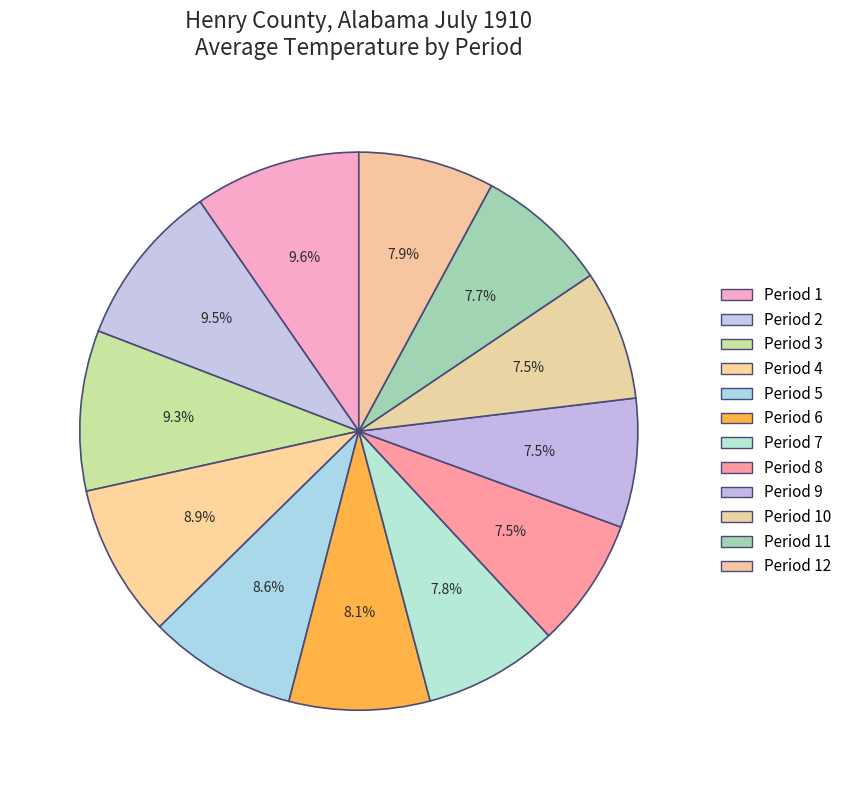

How many segments does this pie chart have?

12